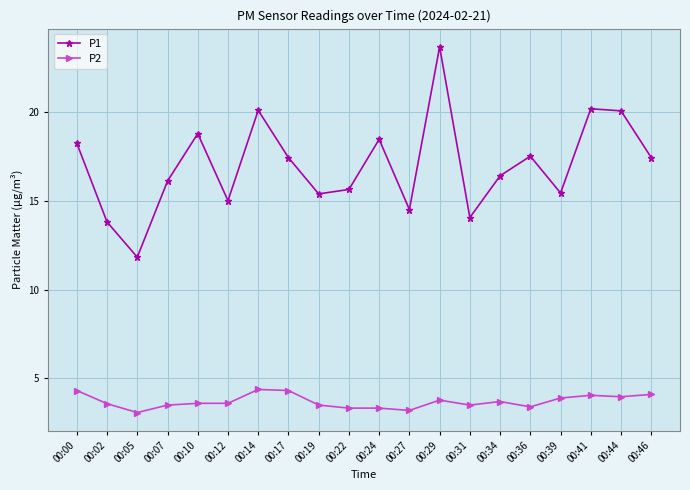

Which series has the largest range (max minus min)?

P1